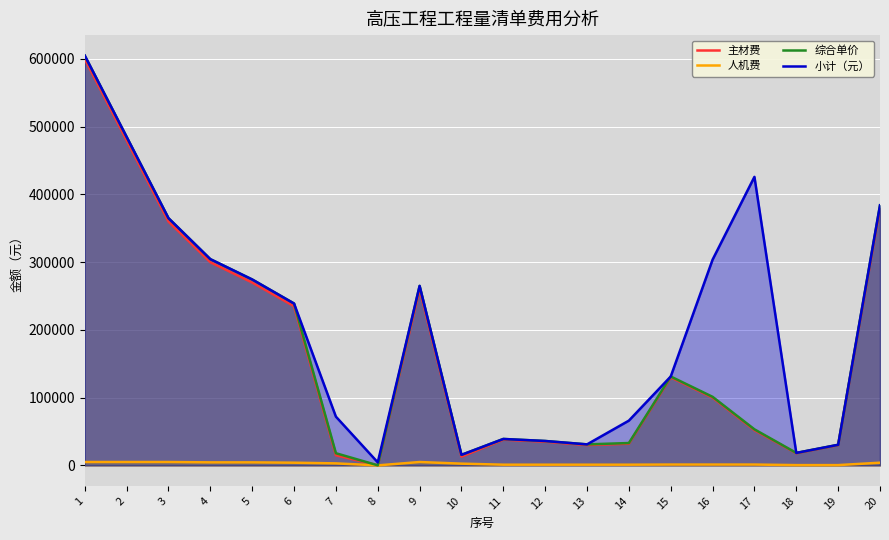

Where is the first local minimum for 人机费?

8